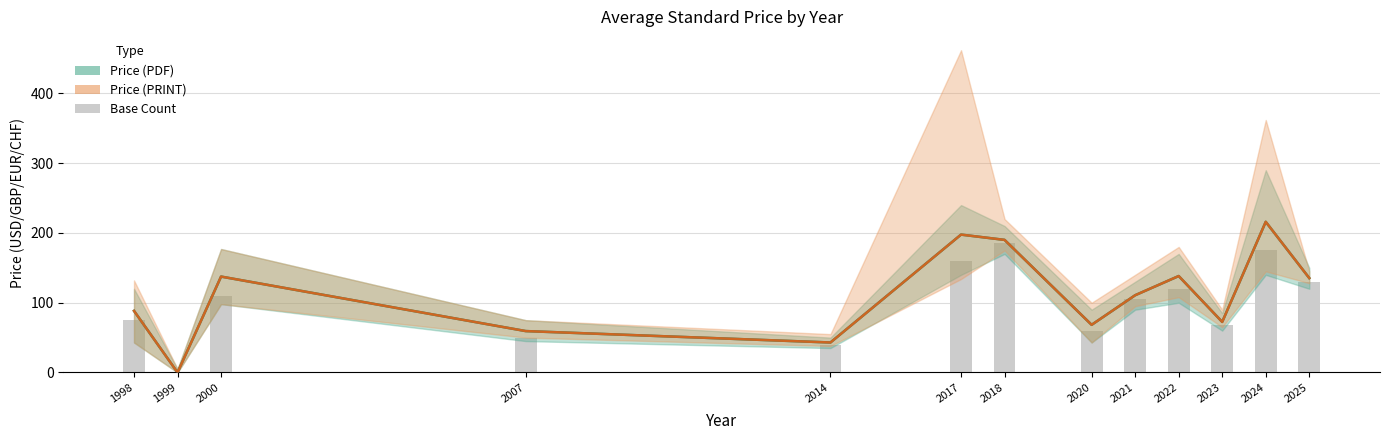

At which label is Avg Price (PRINT) closest to 108?

2021